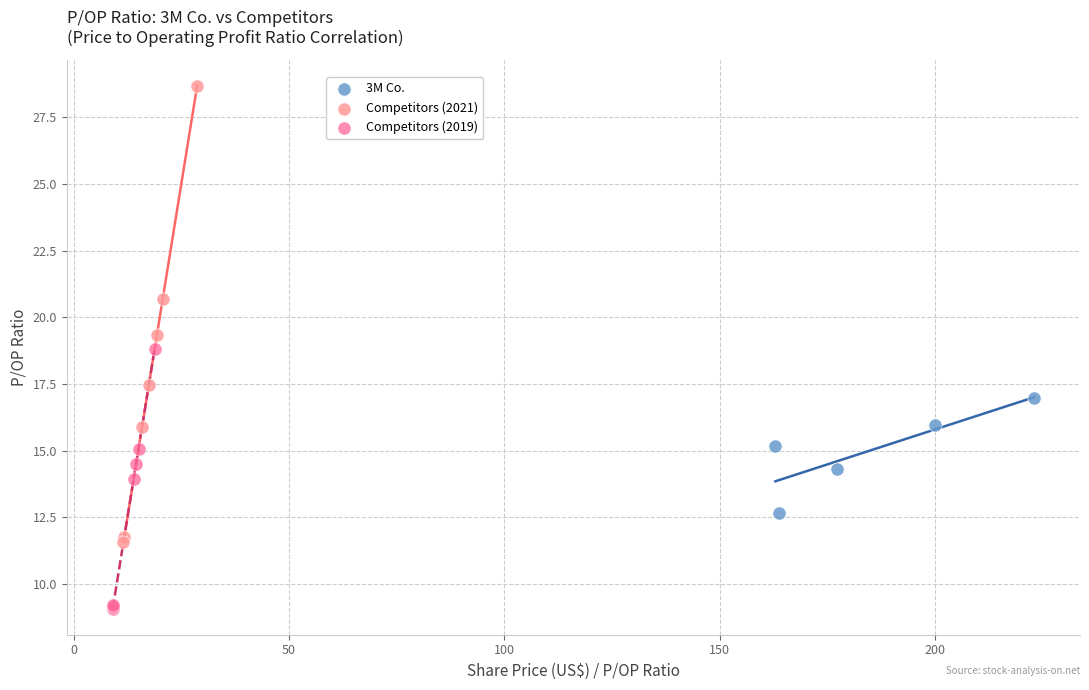

Which series has the widest spread of Y values?

Competitors (2021)